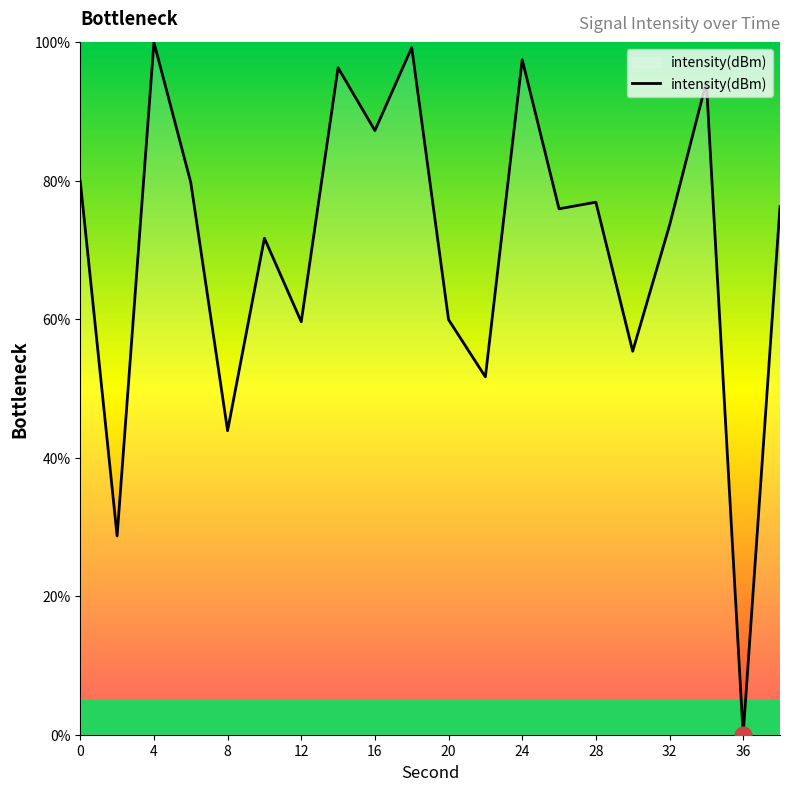

What is the difference between the maximum and minimum values?

100.0